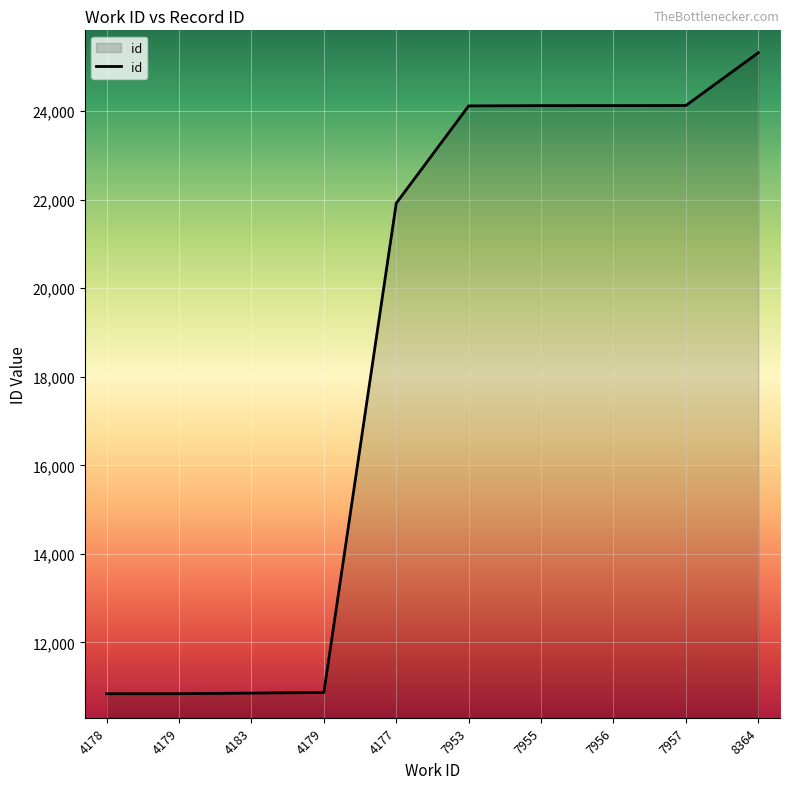

How many values are below 24121?

5